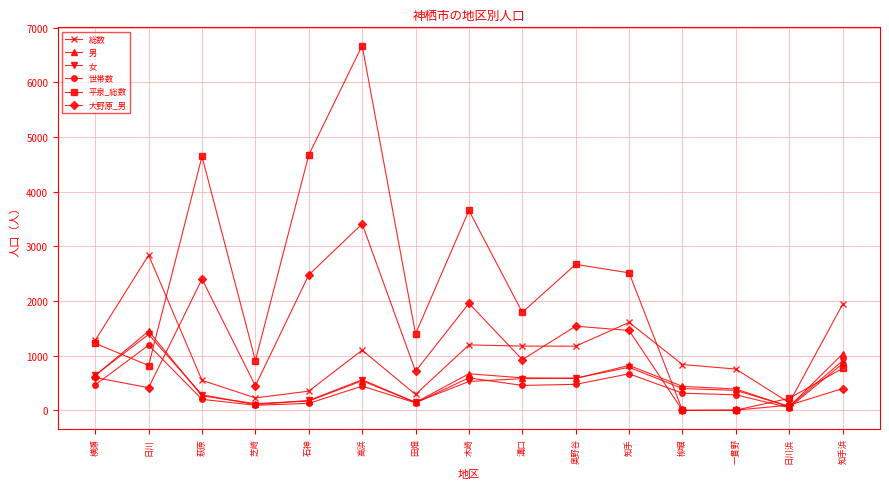

Which category has the highest value in the 平泉_総数 series?

高浜